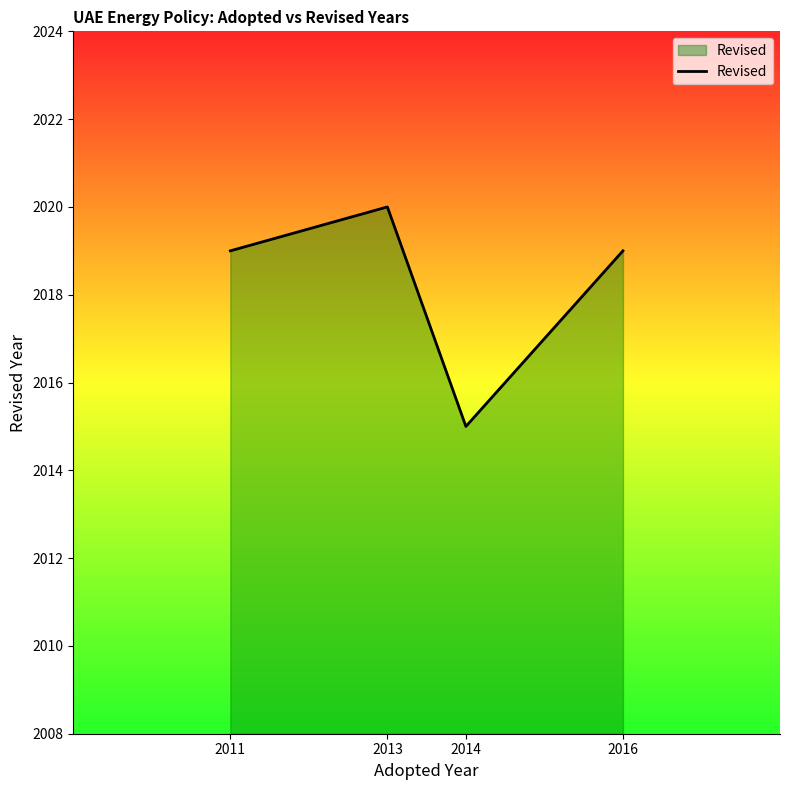

What is the average value?

2018